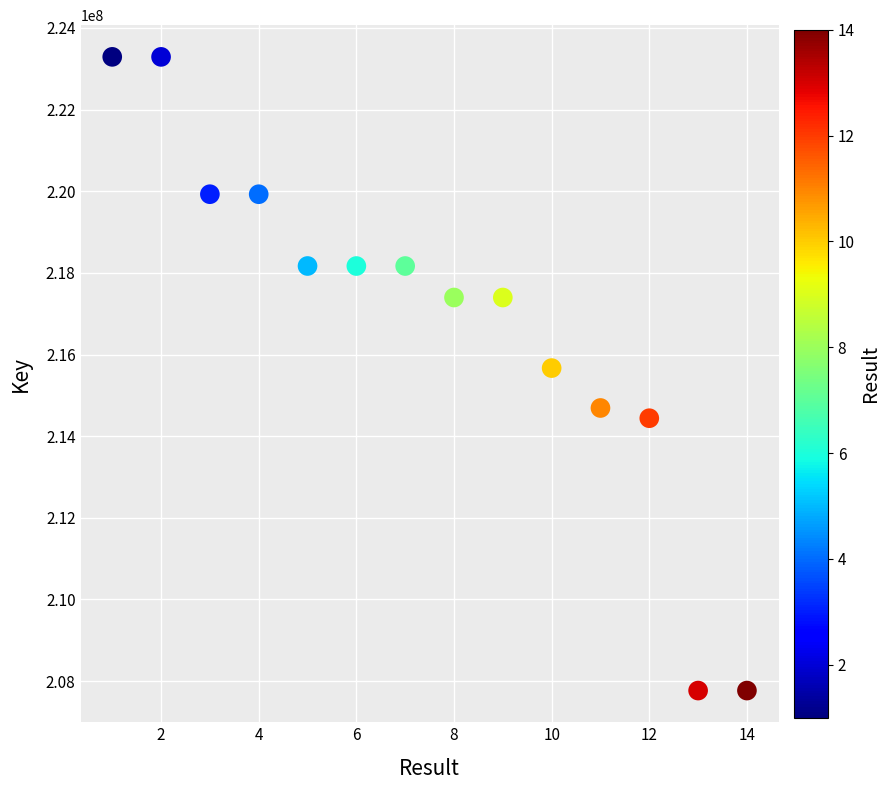

What is the range of Y values (max minus min)?

15525928